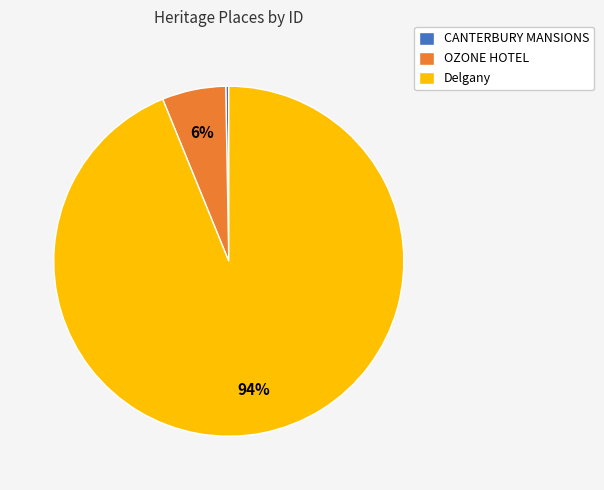

Which has a higher value, Delgany or CANTERBURY MANSIONS?

Delgany